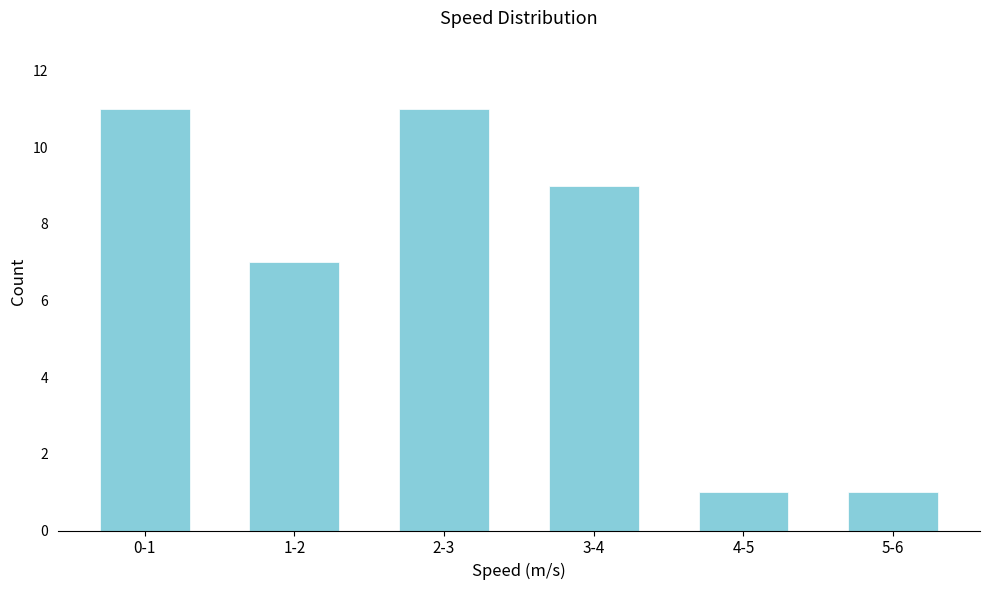

Reading left to right, transcribe all the data shown in this chart.

0-1=11	1-2=7	2-3=11	3-4=9	4-5=1	5-6=1